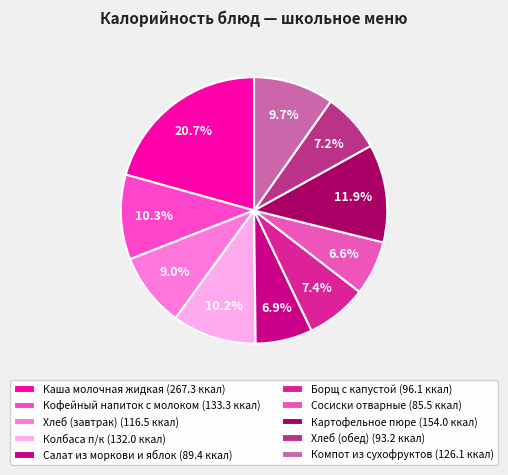

To the nearest percent, what is the average slice percentage?

10%